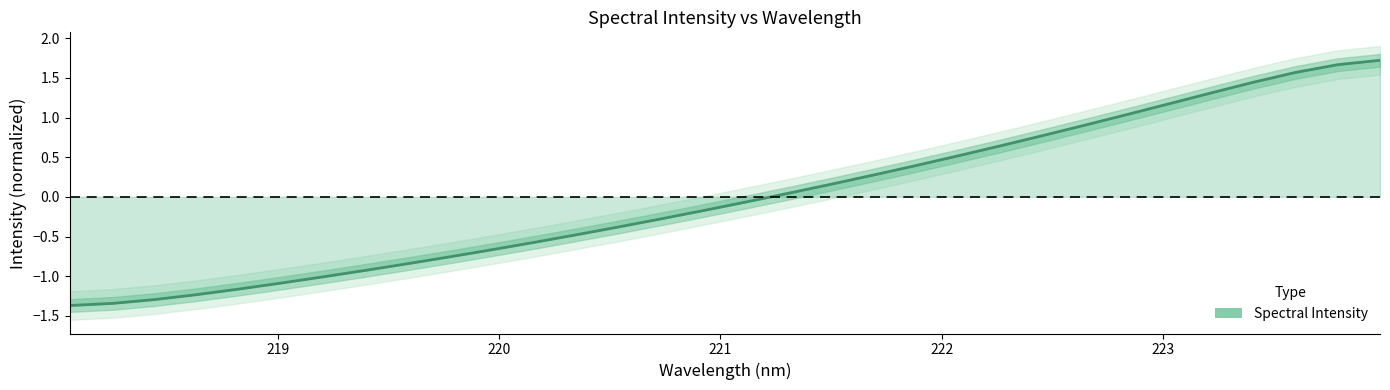

Reading left to right, extract all data points from this chart.

-1.4	-1.3	-1.3	-1.2	-1.2	-1.1	-1.0	-0.9	-0.8	-0.8	-0.7	-0.6	-0.5	-0.4	-0.3	-0.2	-0.1	0.0	0.2	0.3	0.4	0.5	0.6	0.8	0.9	1.0	1.2	1.3	1.4	1.6	1.7	1.7